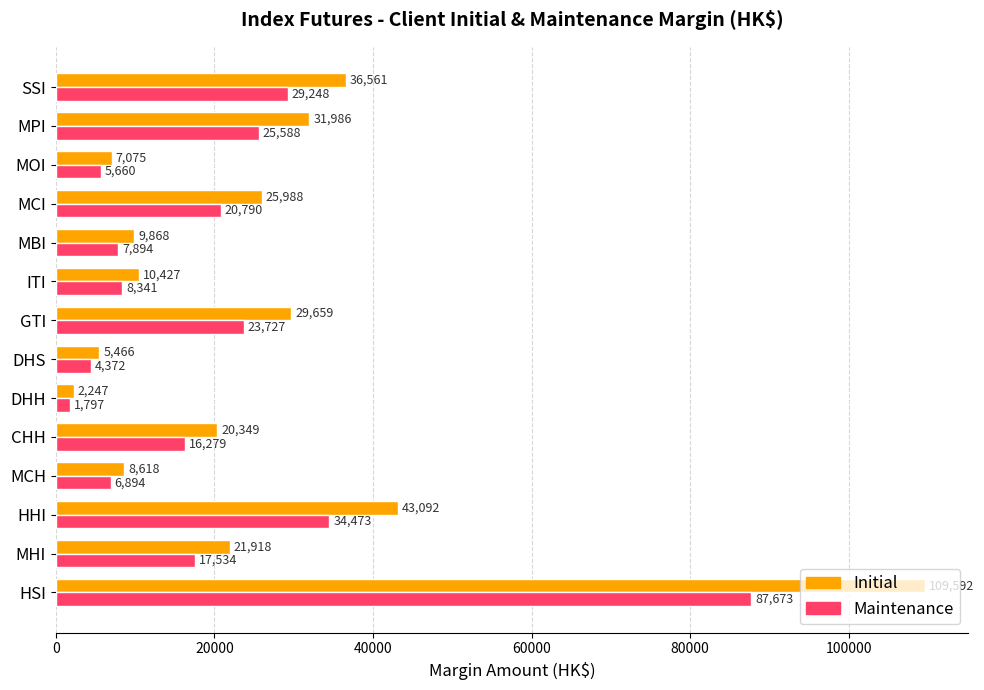

What is the difference between the maximum and minimum values in the Maintenance series?

85876